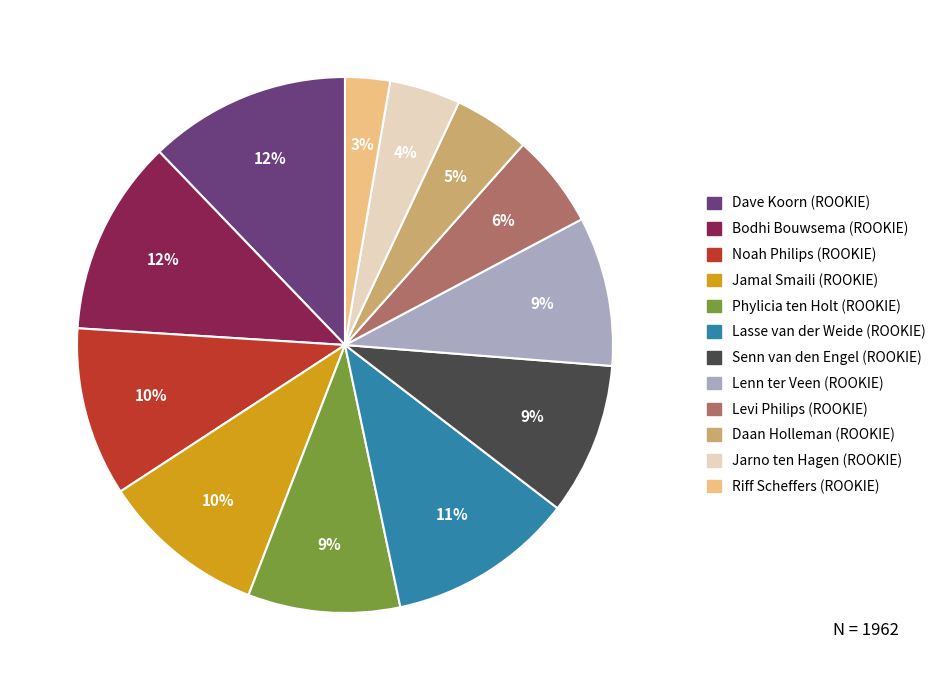

What is the smallest slice in the pie chart?

Riff Scheffers (ROOKIE)